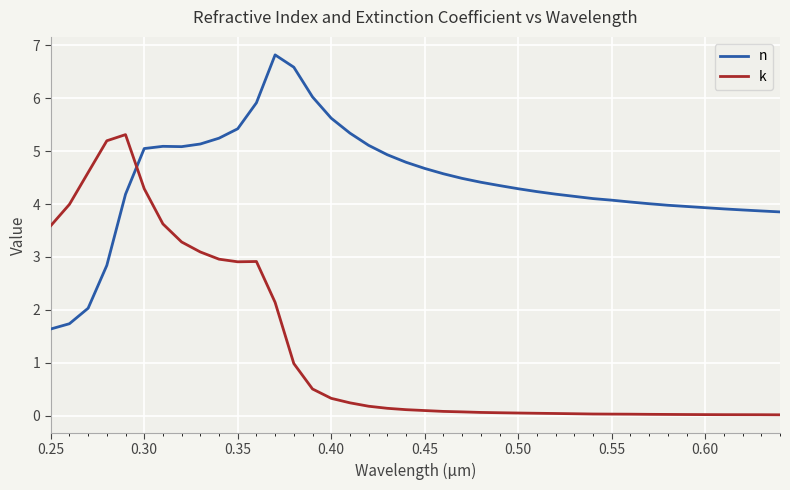

Which series has the largest total across all categories?

n